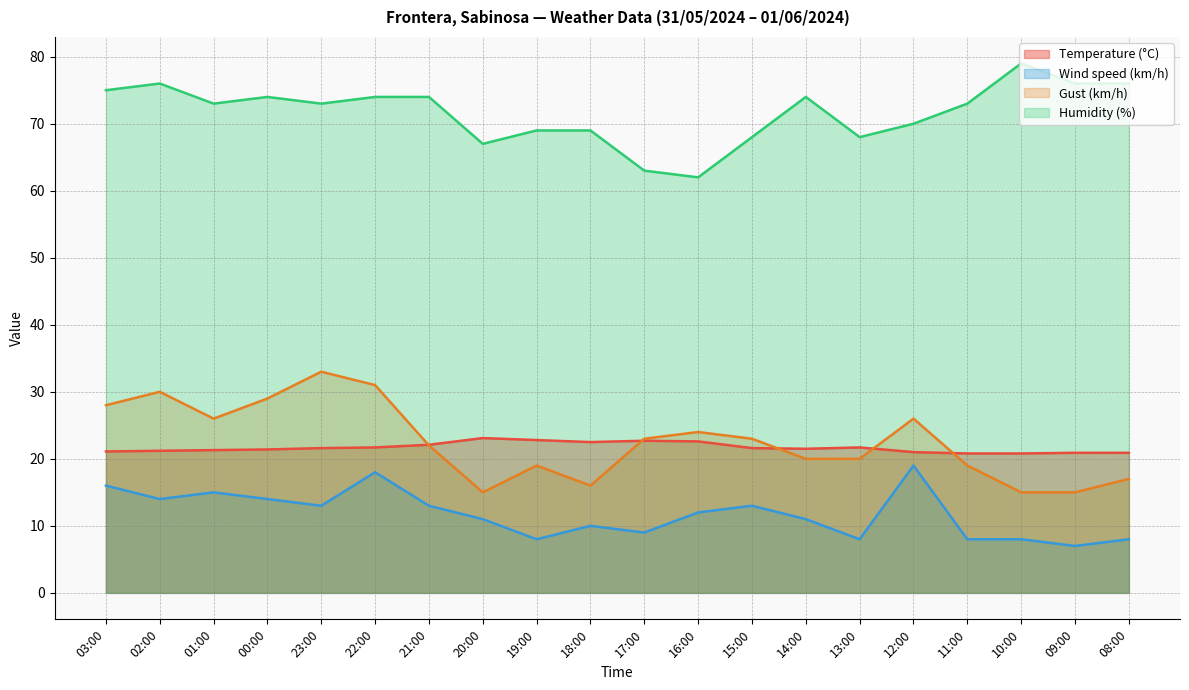

What value does the Humidity (%) series have at 00:00?

74.0